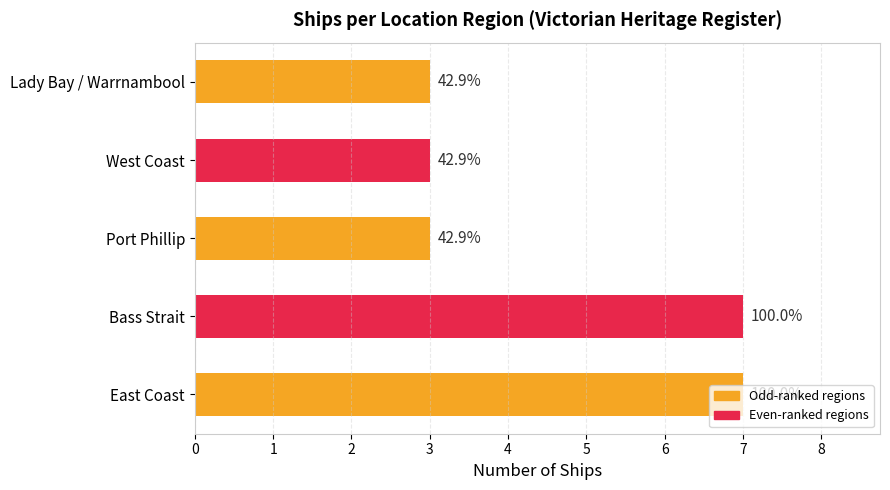

How many bars are there in total?

5